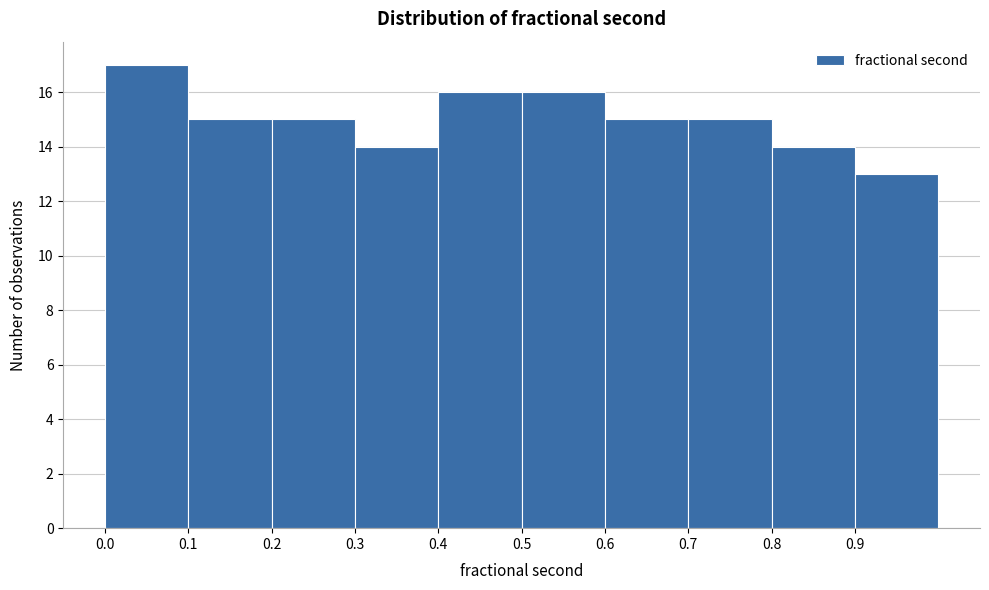

Reading left to right, transcribe this chart: for each bar, give the range it covers on the x-axis and its height. The values are not printed on the chart, so give them approximately, as read against the axis.

0.0 to 0.1: 17
0.1 to 0.2: 15
0.2 to 0.3: 15
0.3 to 0.4: 14
0.4 to 0.5: 16
0.5 to 0.6: 16
0.6 to 0.7: 15
0.7 to 0.8: 15
0.8 to 0.9: 14
0.9 to 1.0: 13